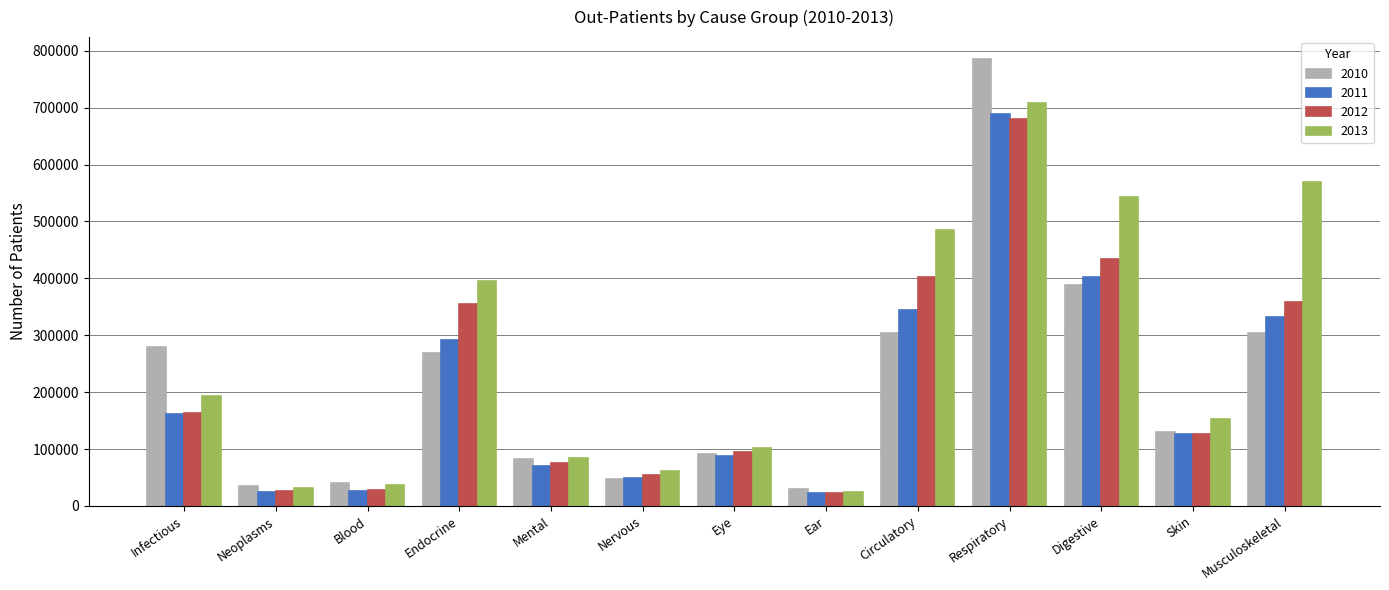

True or false: 2011 has a value of 291009 at Endocrine.

True